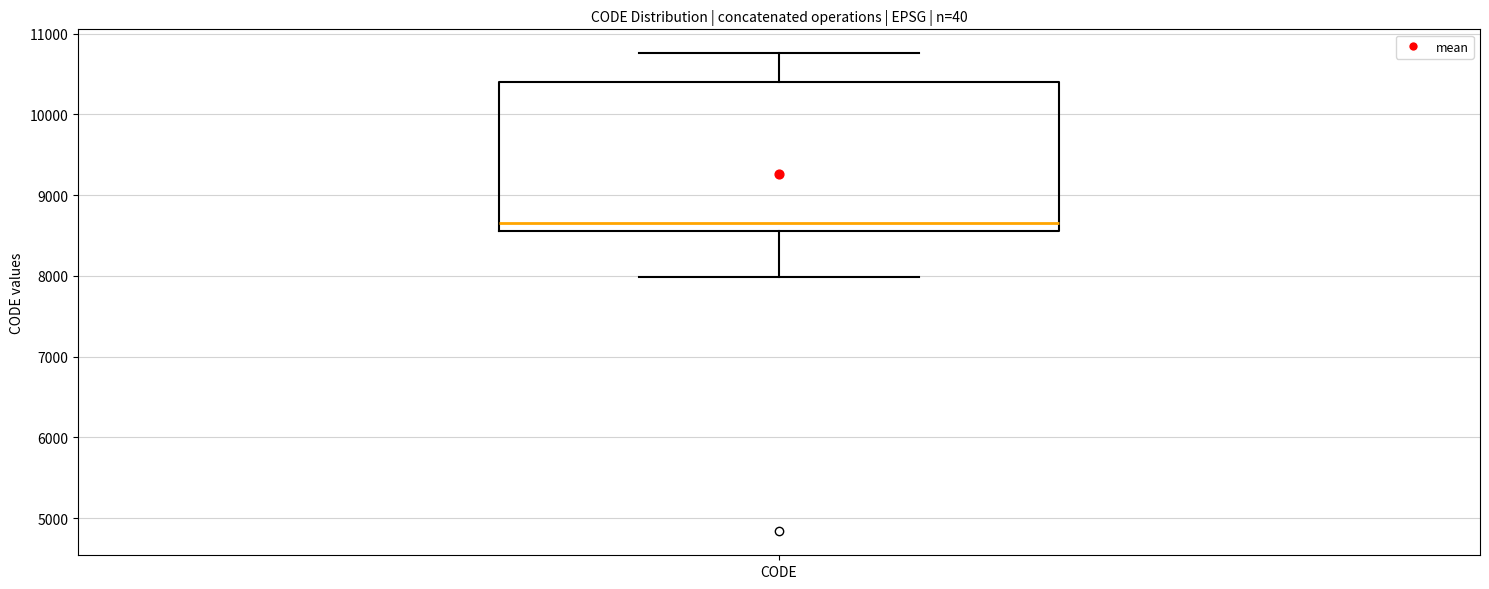

Where is the lower edge of the box for CODE on the y-axis? The values are not printed on the chart, so give them approximately, as read against the axis.

8600